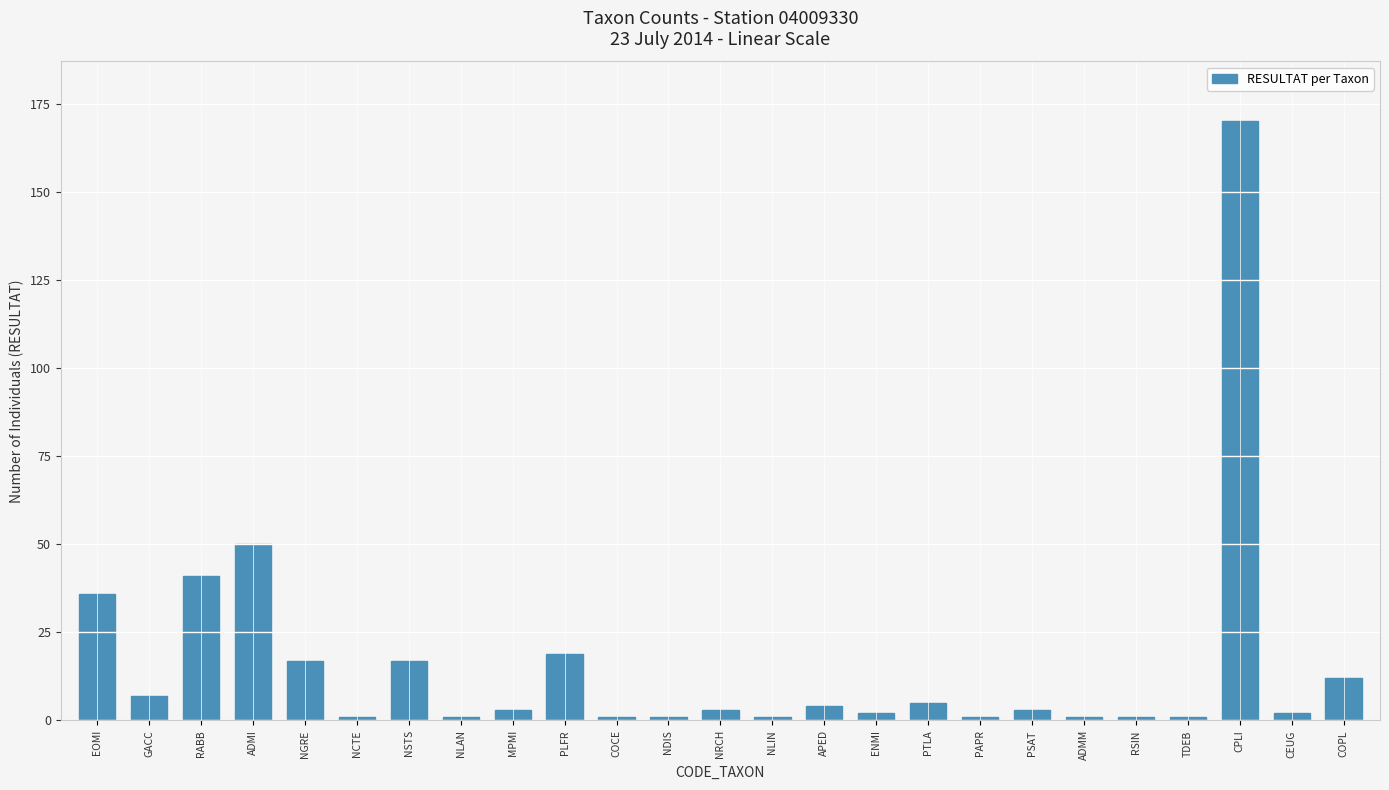

What is the label of the 14th bar from the right?

NDIS